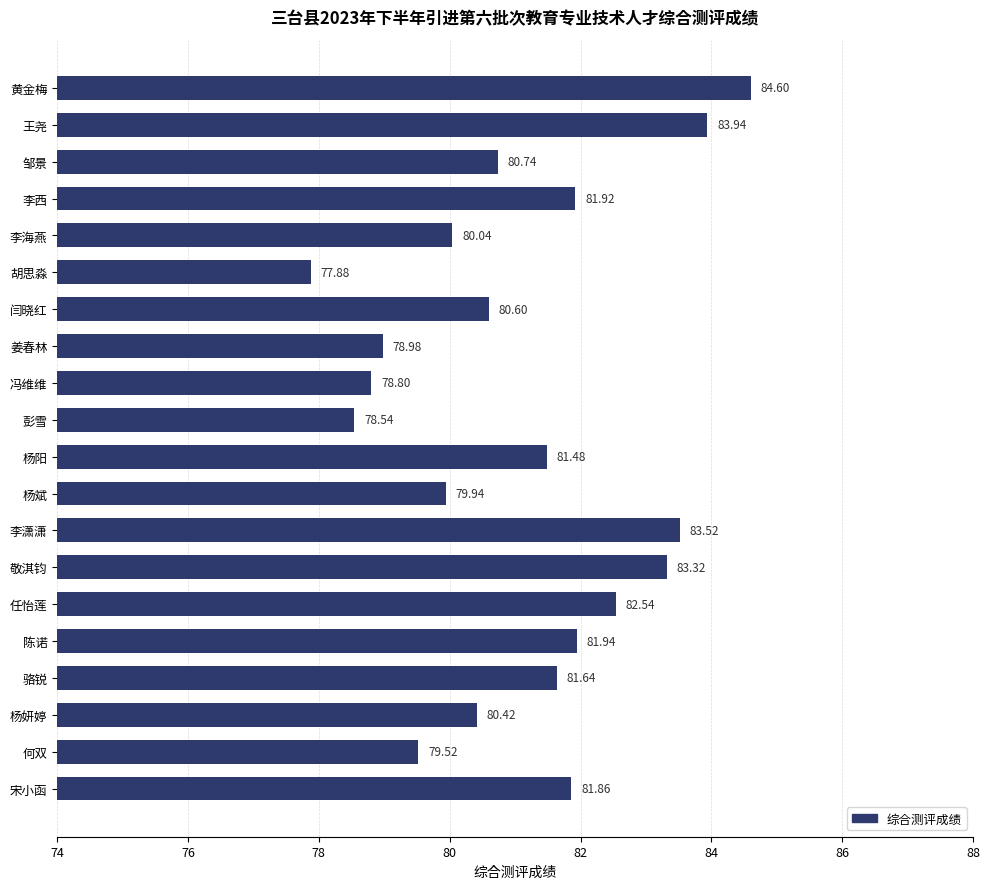

What is the sum of all values?

1622.2